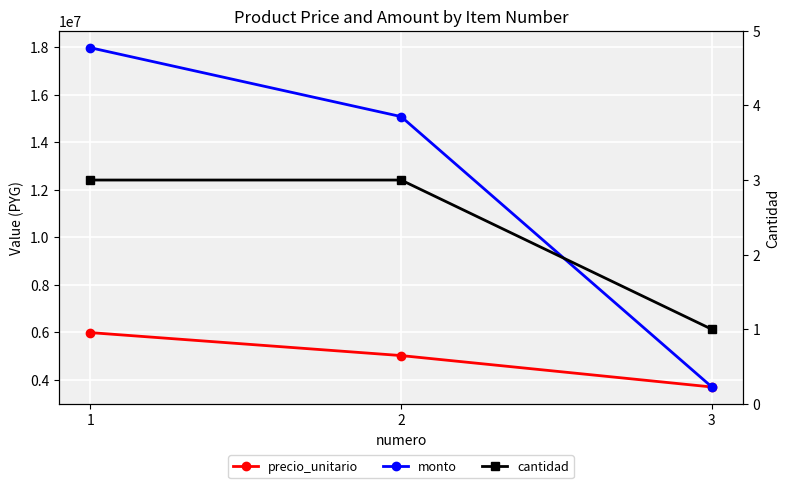

Rank the series by their maximum value, from highest to lowest.

monto, precio_unitario, cantidad